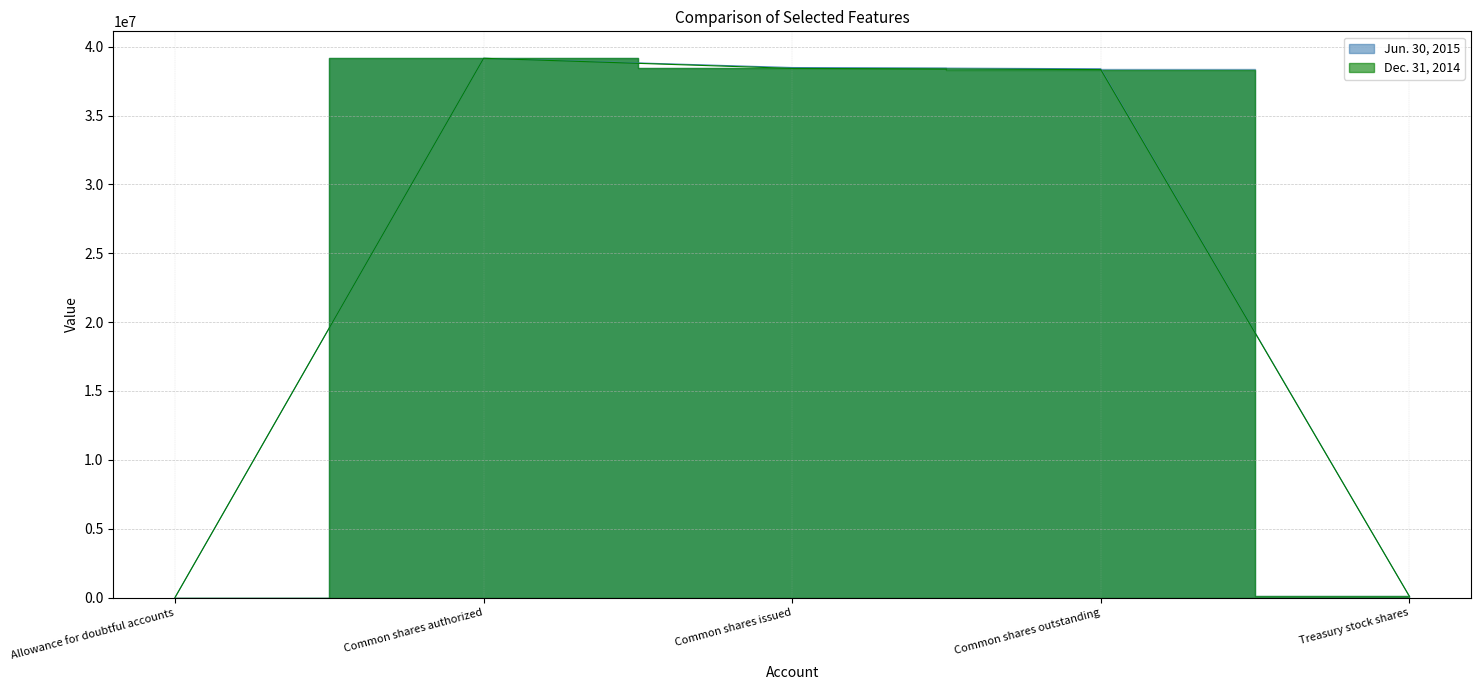

What is the minimum value for Dec. 31, 2014?

1312